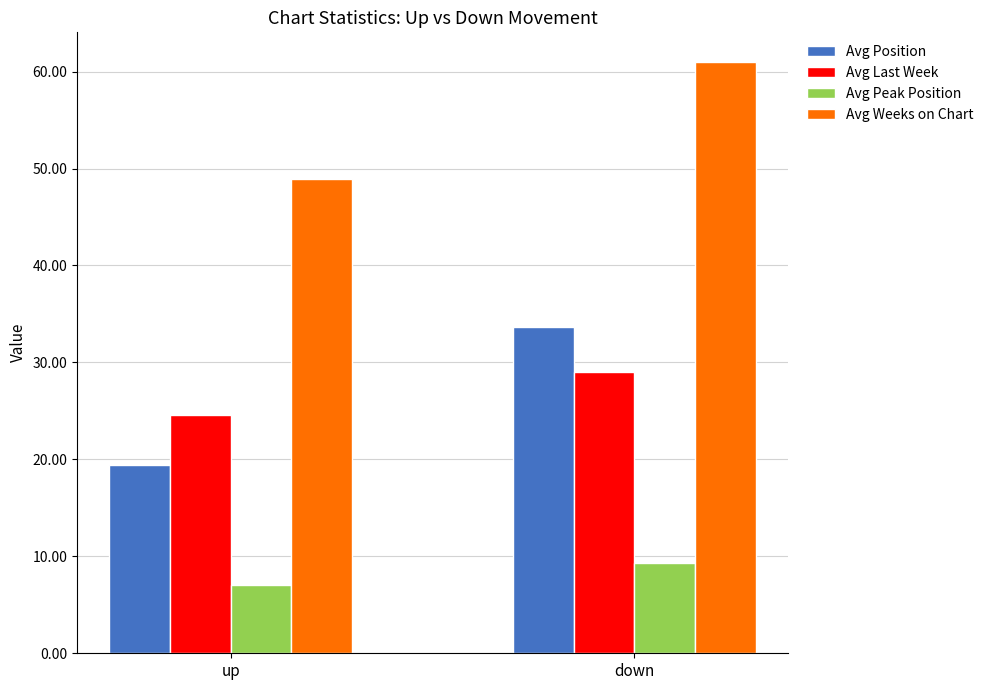

What is the sum of all Avg Peak Position values?

16.4